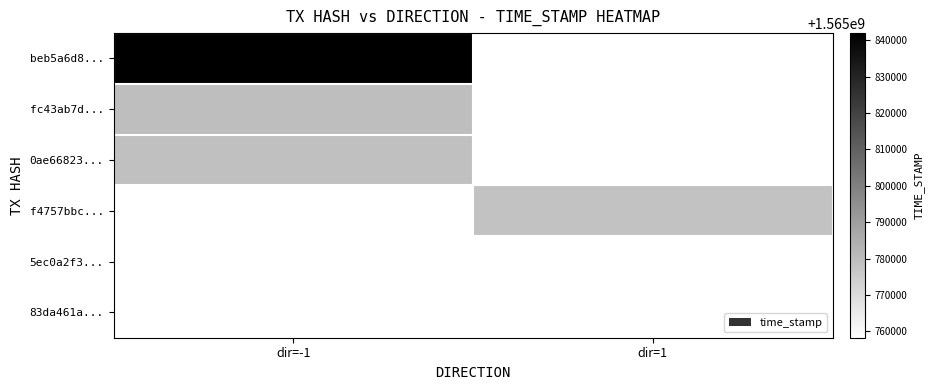

Which series changed the most between dir=-1 and dir=1?

beb5a6d8...